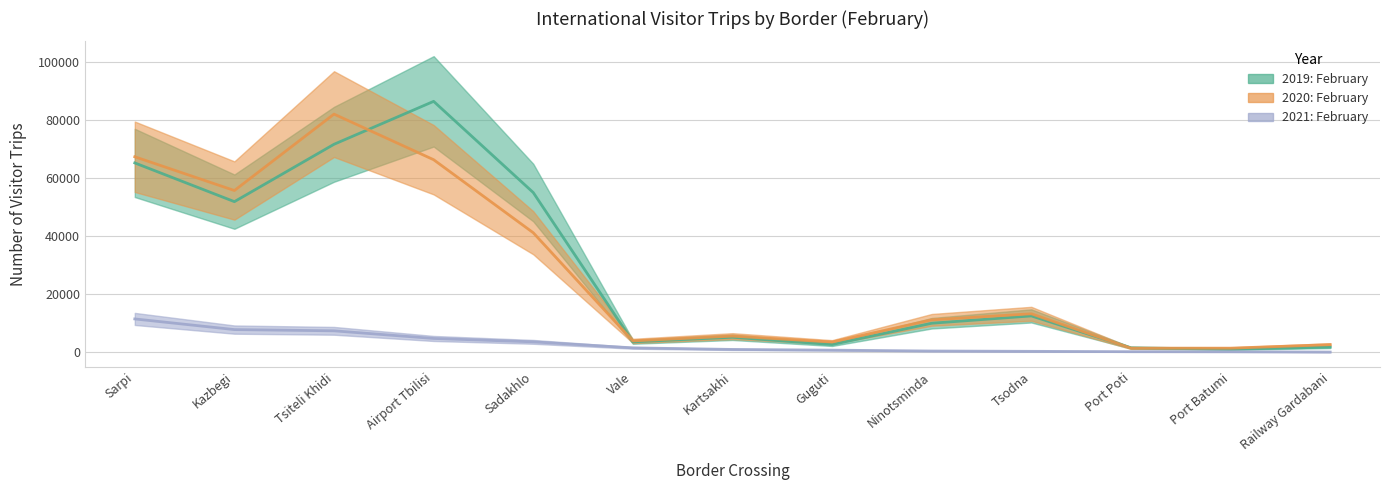

What is the sum of the 2020: February values at Port Batumi and Tsiteli Khidi?

83567